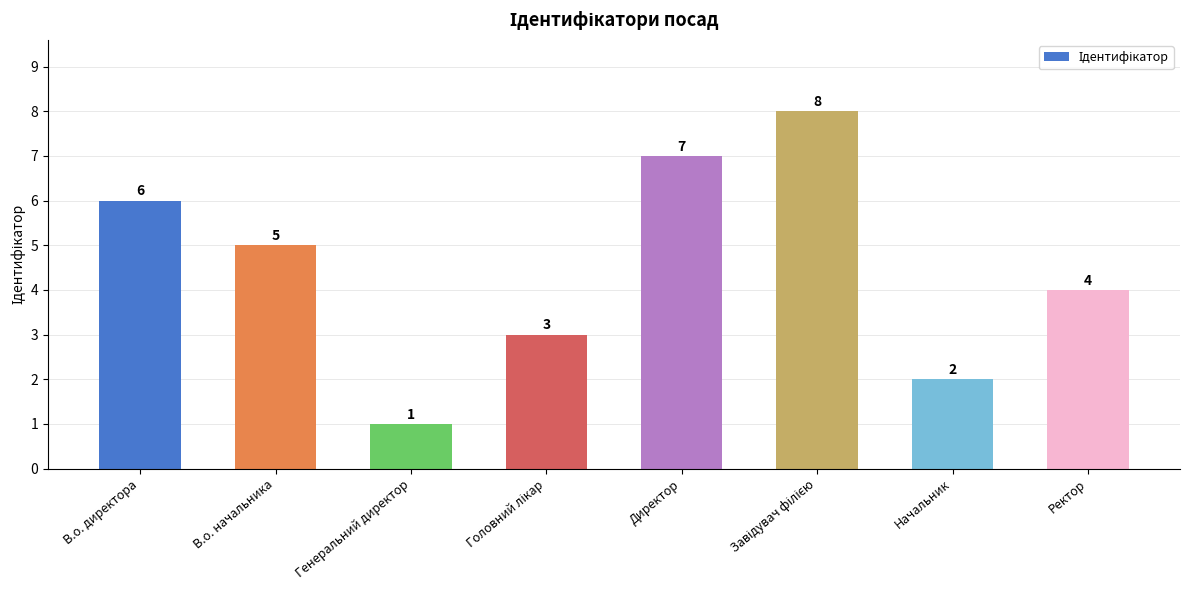

What is the greatest value displayed?

8